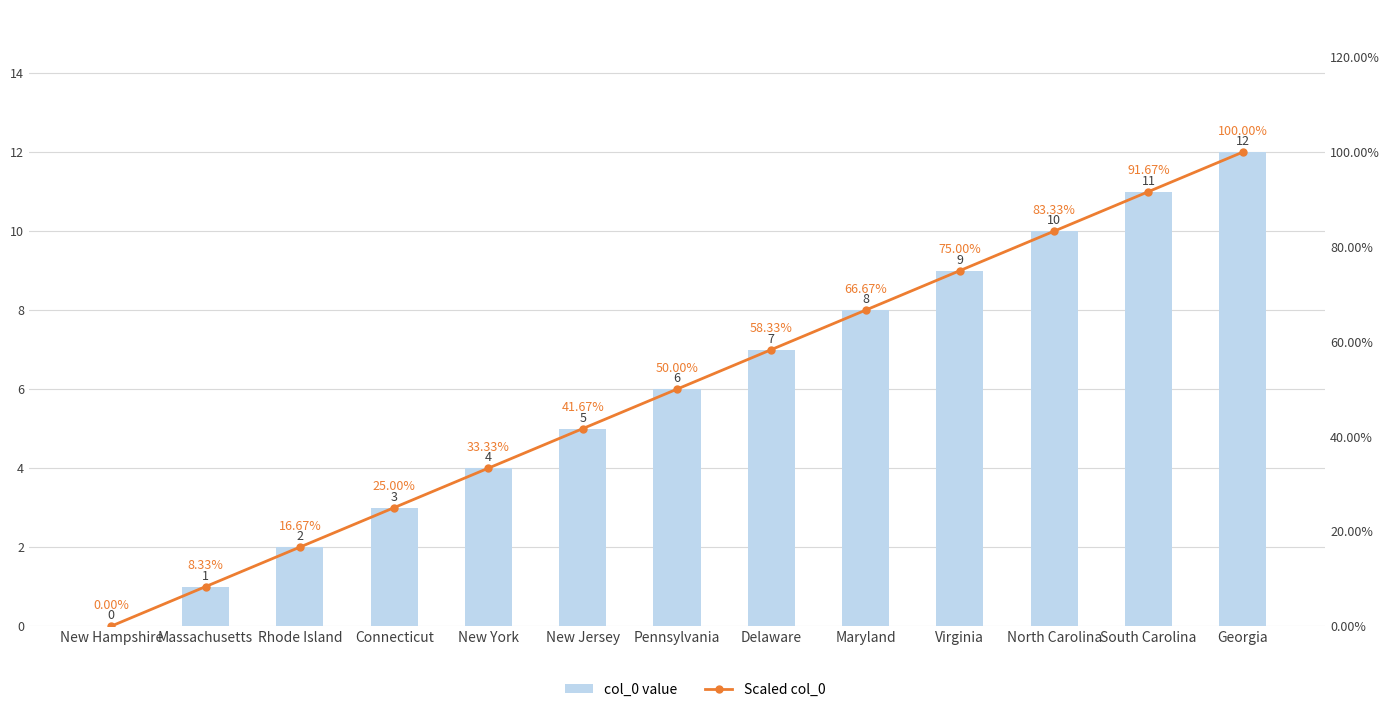

Rank the series by their maximum value, from lowest to highest.

Scaled col_0, col_0 value